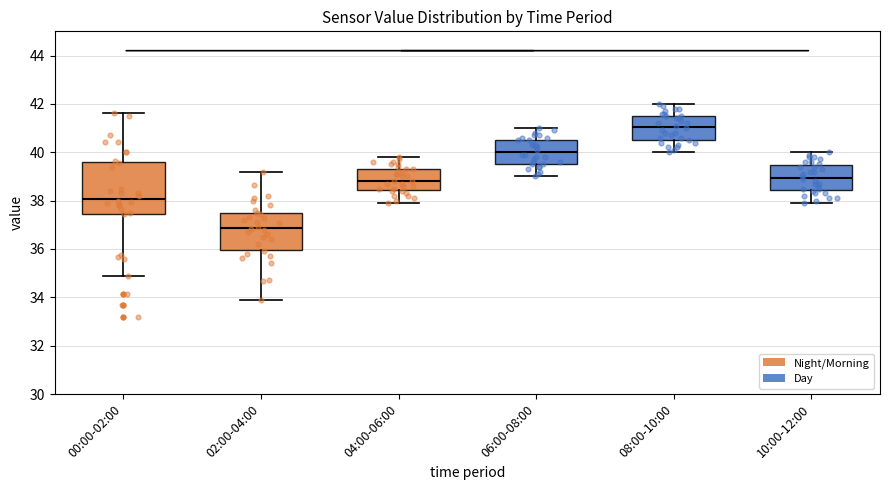

Where does the median line of the box for 06:00-08:00 sit on the y-axis? The values are not printed on the chart, so give them approximately, as read against the axis.

40.0